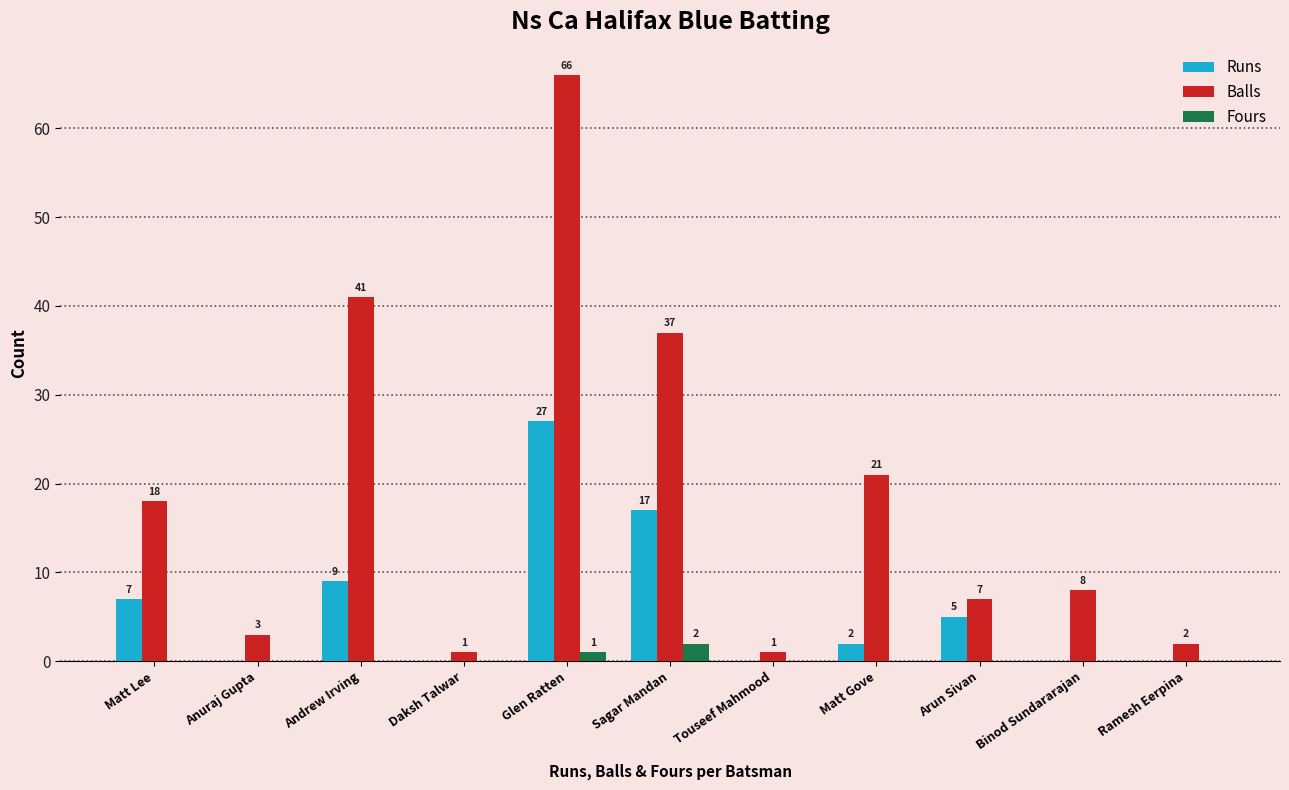

At which label does Runs first exceed 2?

Matt Lee